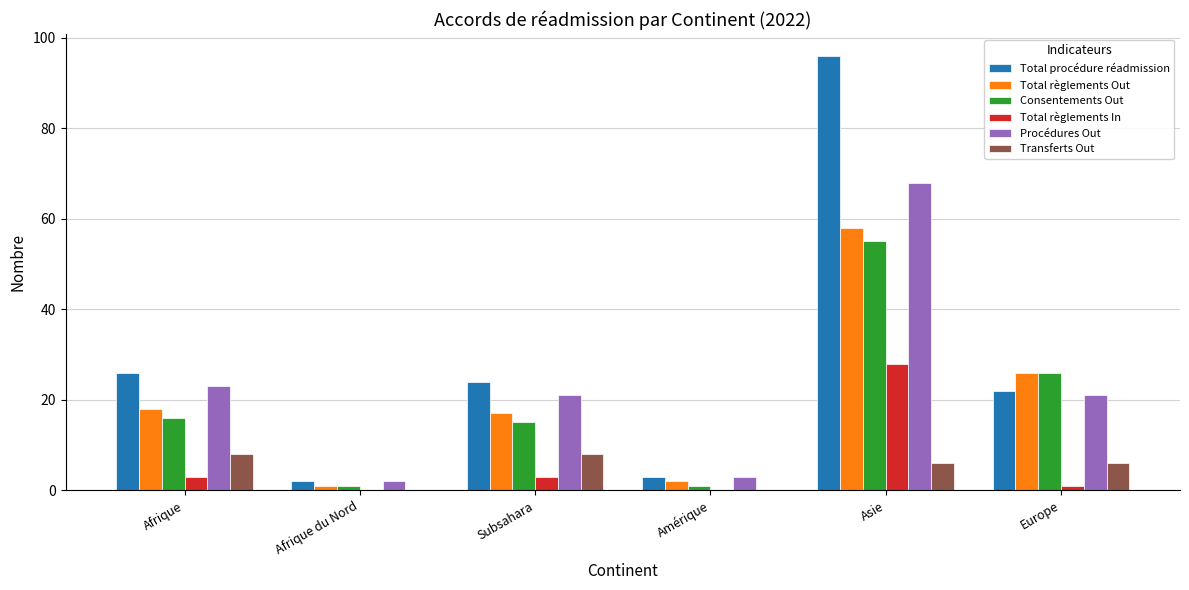

How many groups of bars are there?

6